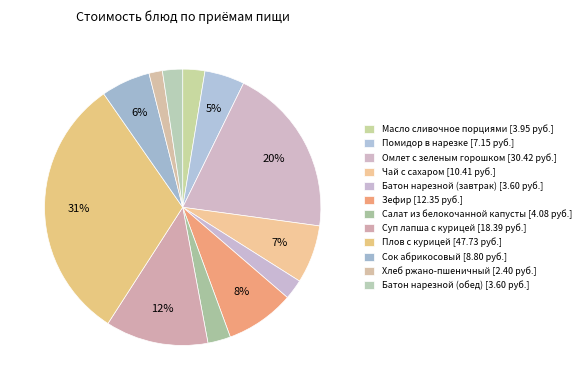

Which slice is the smallest?

Хлеб ржано-пшеничный